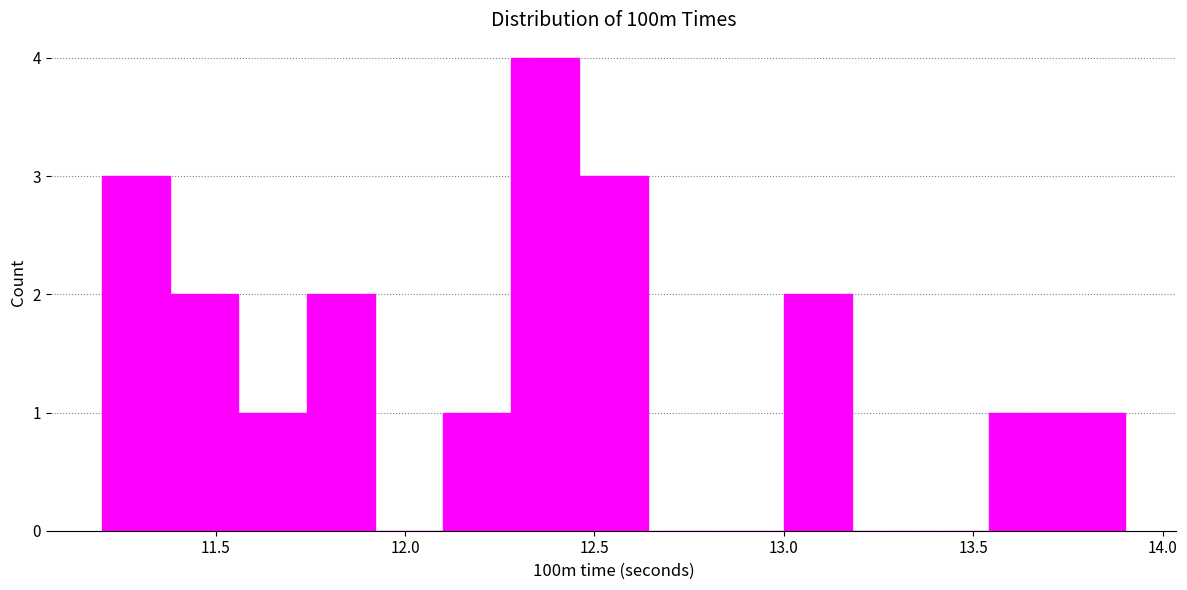

Around what value on the x-axis is the tallest bar? Give the approximate position of its centre, as read against the axis.

12.35